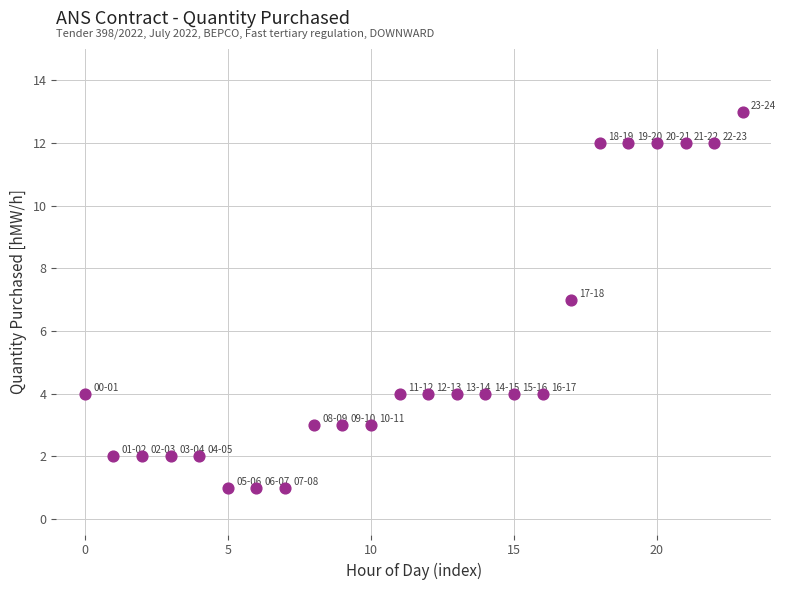

What is the range of Y values (max minus min)?

12